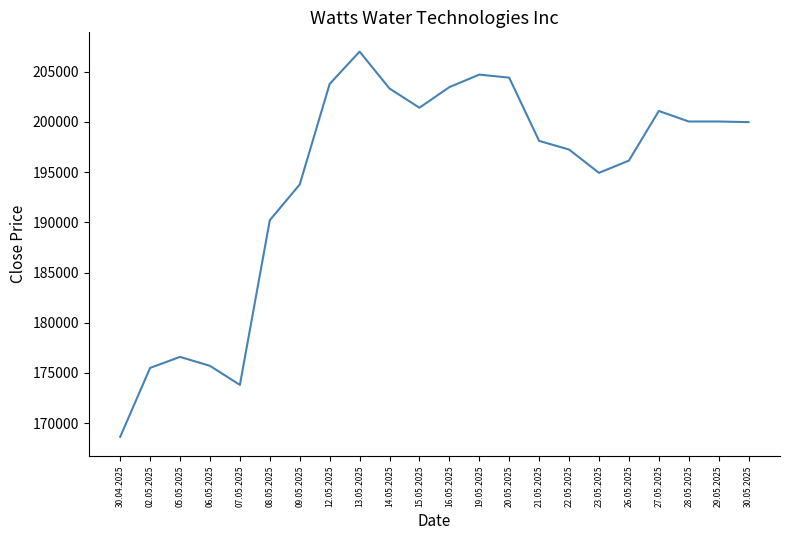

Is it true that the value at 12.05.2025 is 345580?

False